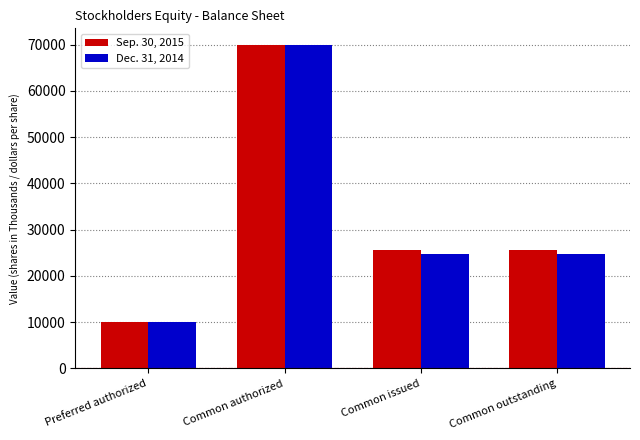

Reading left to right, transcribe all the data shown in this chart.

Sep. 30, 2015: 10000	70000	25694	25694
Dec. 31, 2014: 10000	70000	24642	24642